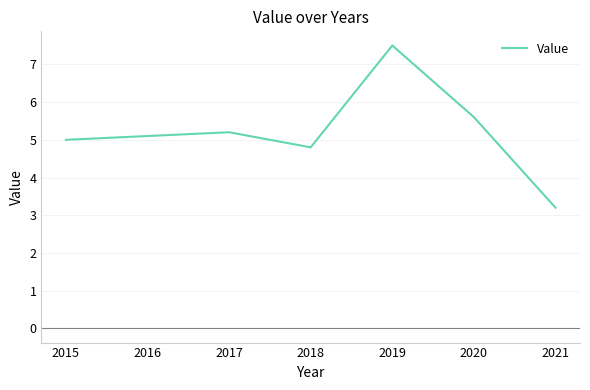

Approximately how many times larger is the value at 2019 compared to 2018?

1.6